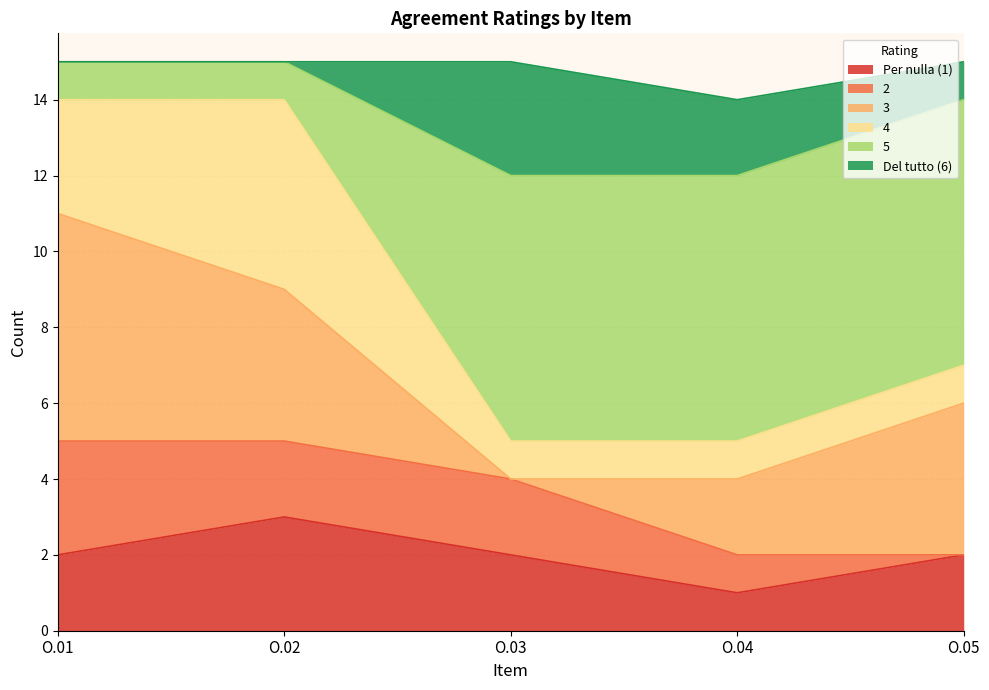

Which series has the largest total across all categories?

5